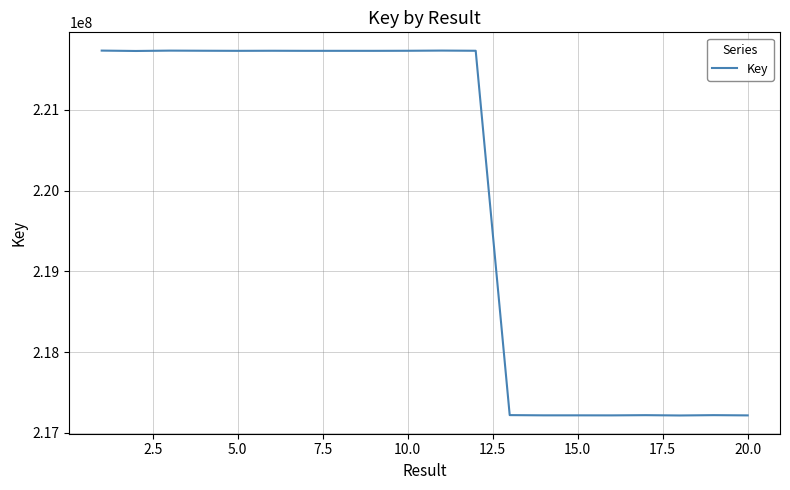

What is the greatest value displayed?

221734773